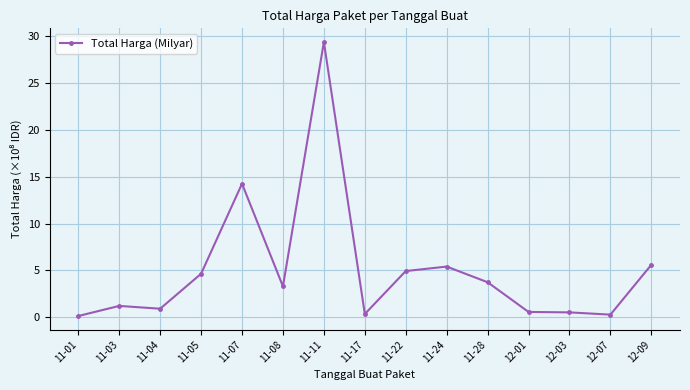

Where does the data first go above 3?

11-05